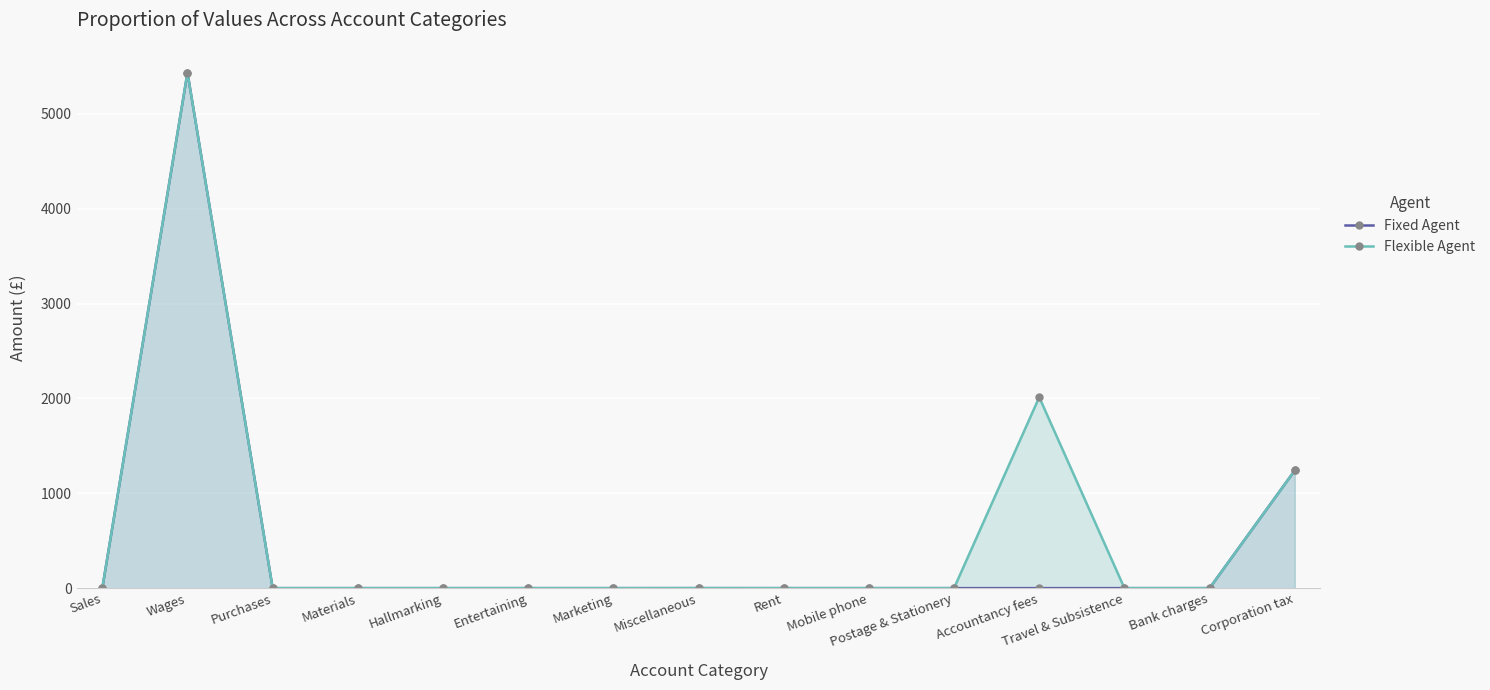

What are all the series names shown in the legend?

Fixed Agent, Flexible Agent